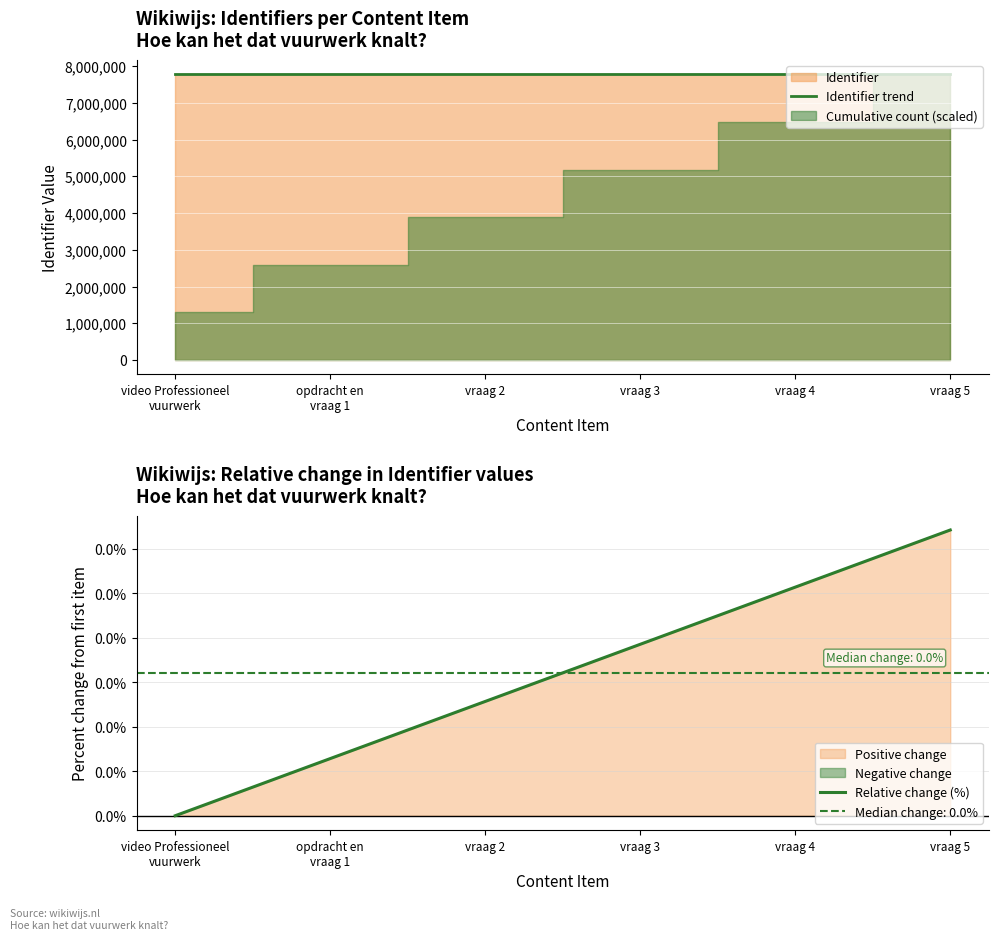

What is the maximum value for Identifier trend?

7780240.0